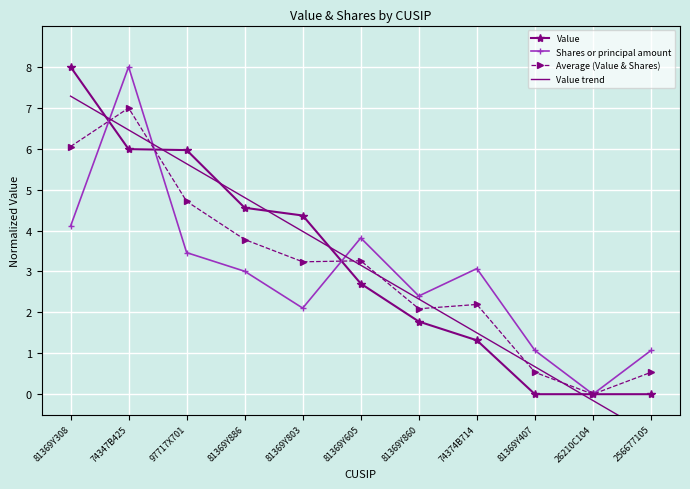

At which category does Shares or principal amount reach its first local peak?

74347B425